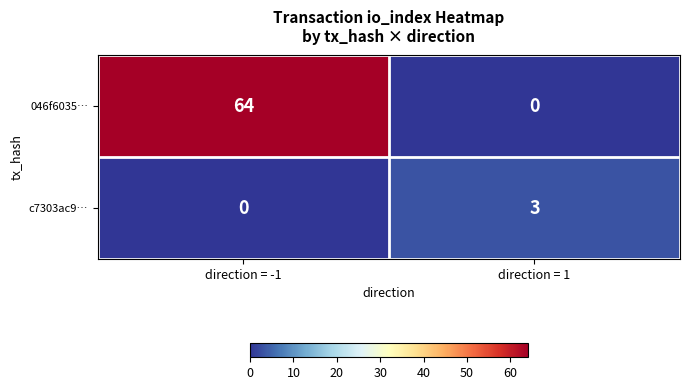

What is the sum of all 046f6035… values?

64